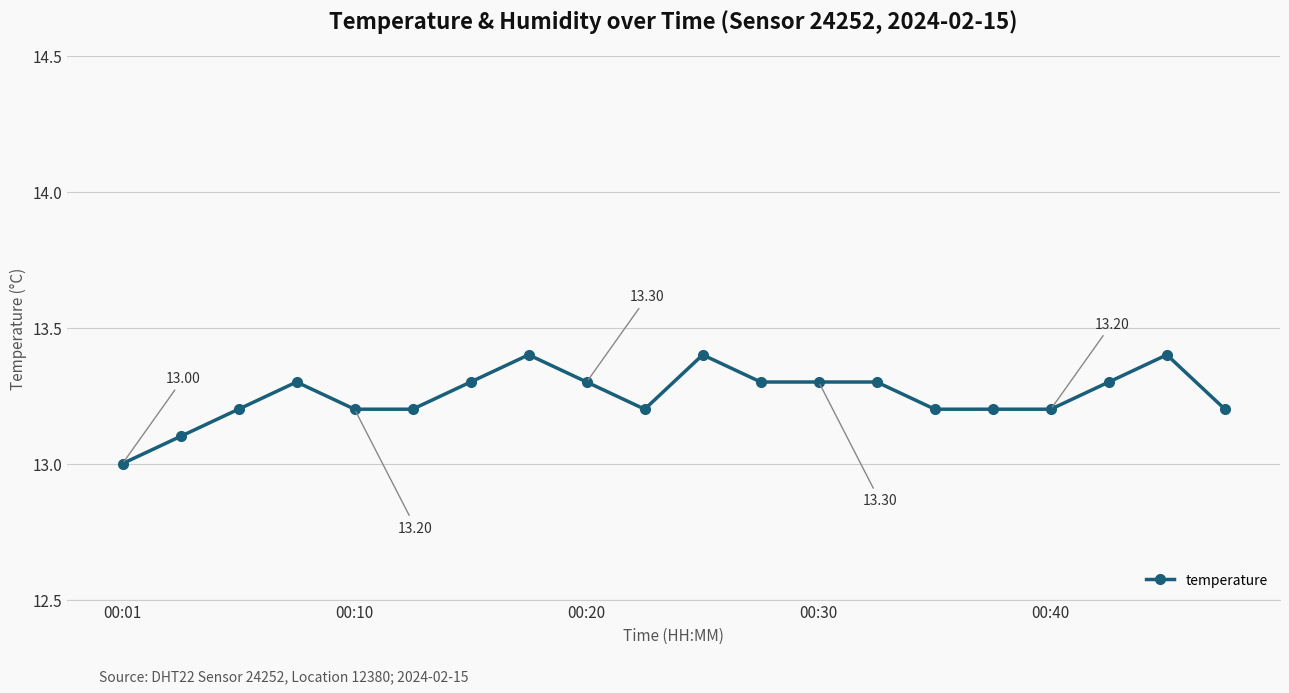

What is the maximum value shown in the chart?

13.4